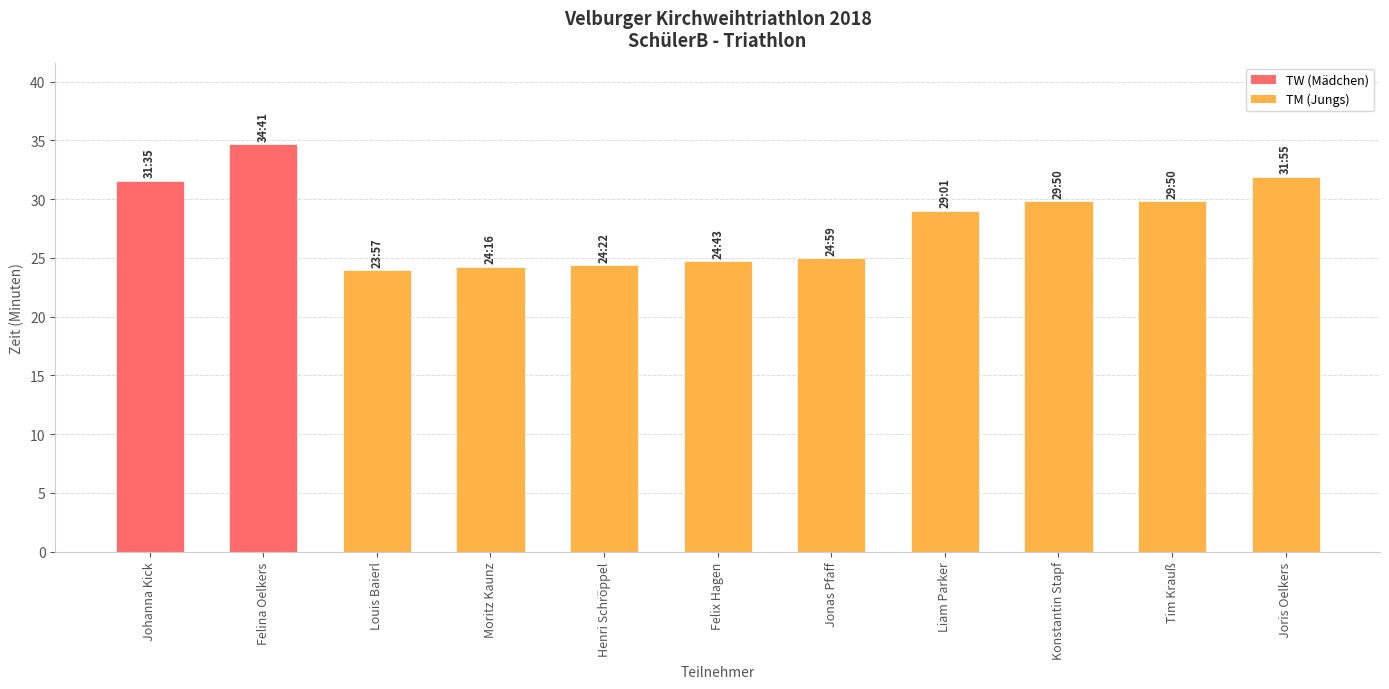

What is the sum of the values at Felina Oelkers and Konstantin Stapf?

64.5